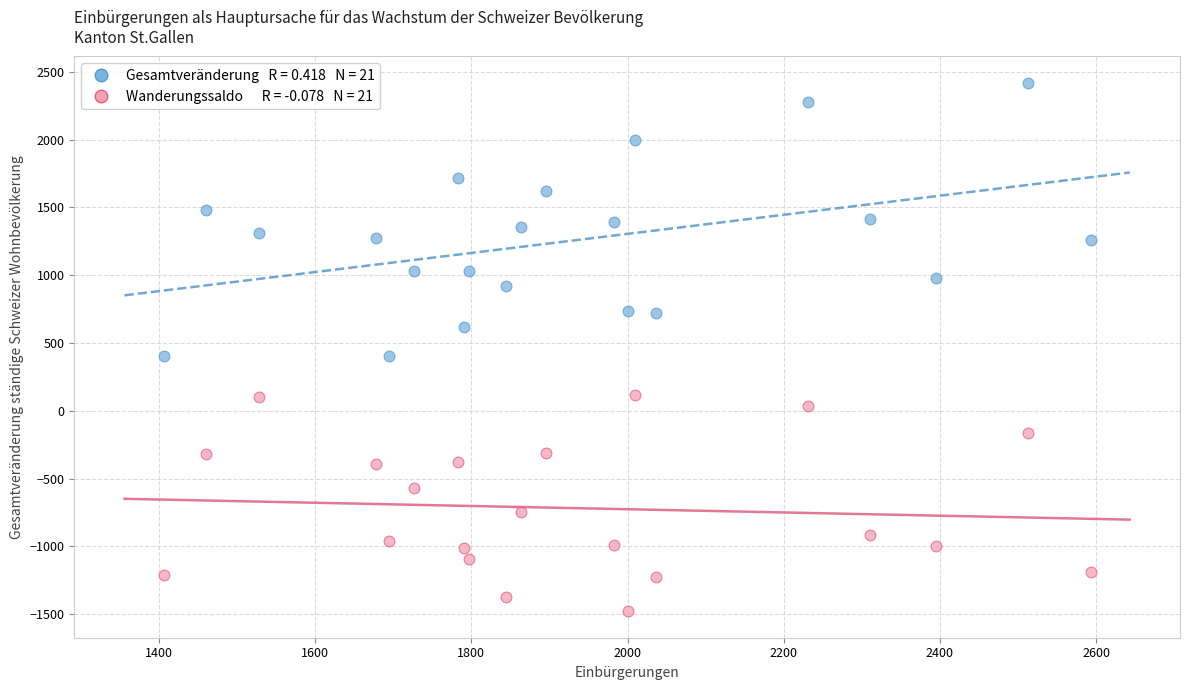

Across all data points, what is the range of X values (max minus min)?

1187